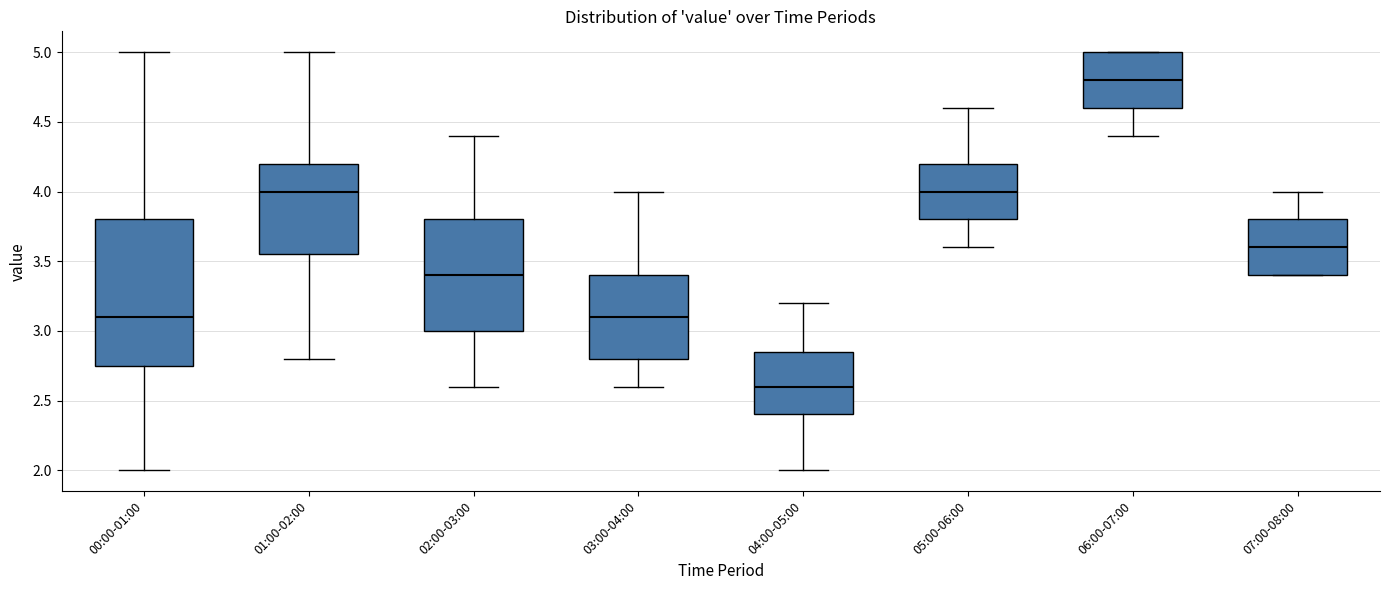

Reading left to right, read every box against the y-axis: the position of its median line, the range the box covers, and the ends of its whiskers. The values are not printed on the chart, so give them approximately, as read against the axis.

00:00-01:00: median 3.10, box 2.75 to 3.80, whiskers 2.00 to 5.00
01:00-02:00: median 4.00, box 3.55 to 4.20, whiskers 2.80 to 5.00
02:00-03:00: median 3.40, box 3.00 to 3.80, whiskers 2.60 to 4.40
03:00-04:00: median 3.10, box 2.80 to 3.40, whiskers 2.60 to 4.00
04:00-05:00: median 2.60, box 2.40 to 2.85, whiskers 2.00 to 3.20
05:00-06:00: median 4.00, box 3.80 to 4.20, whiskers 3.60 to 4.60
06:00-07:00: median 4.80, box 4.60 to 5.00, whiskers 4.40 to 5.00
07:00-08:00: median 3.60, box 3.40 to 3.80, whiskers 3.40 to 4.00